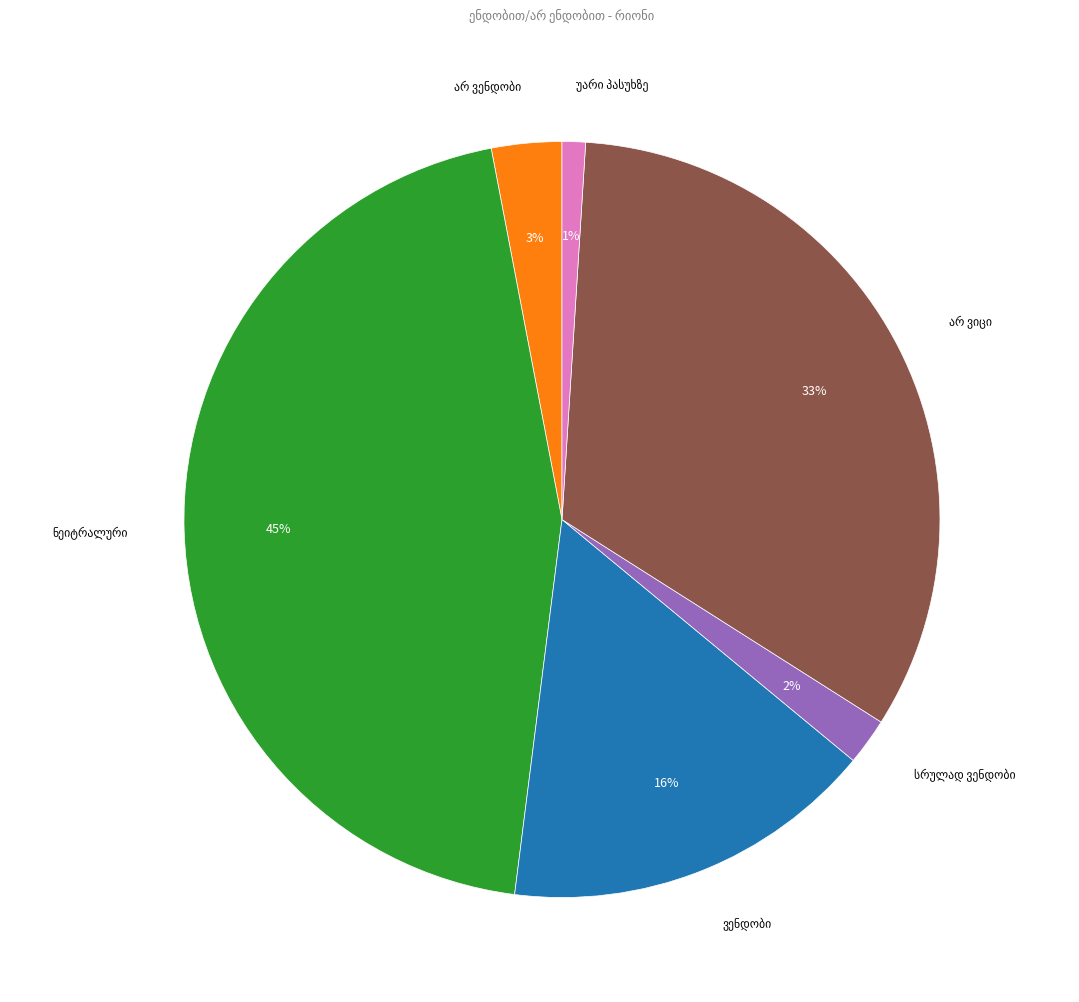

To the nearest percent, what is the difference between the largest and smallest slice percentages?

44%